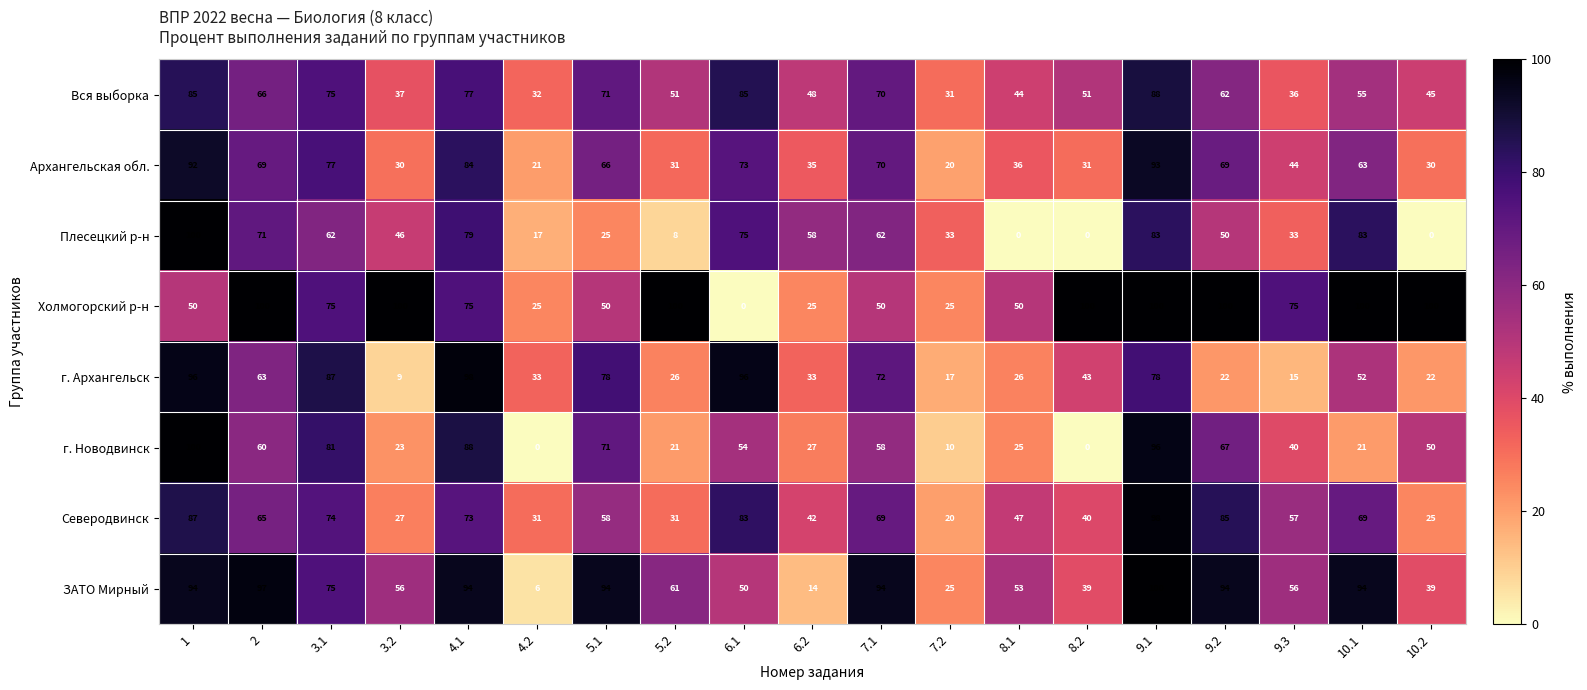

Which series has the largest total across all categories?

Холмогорский р-н